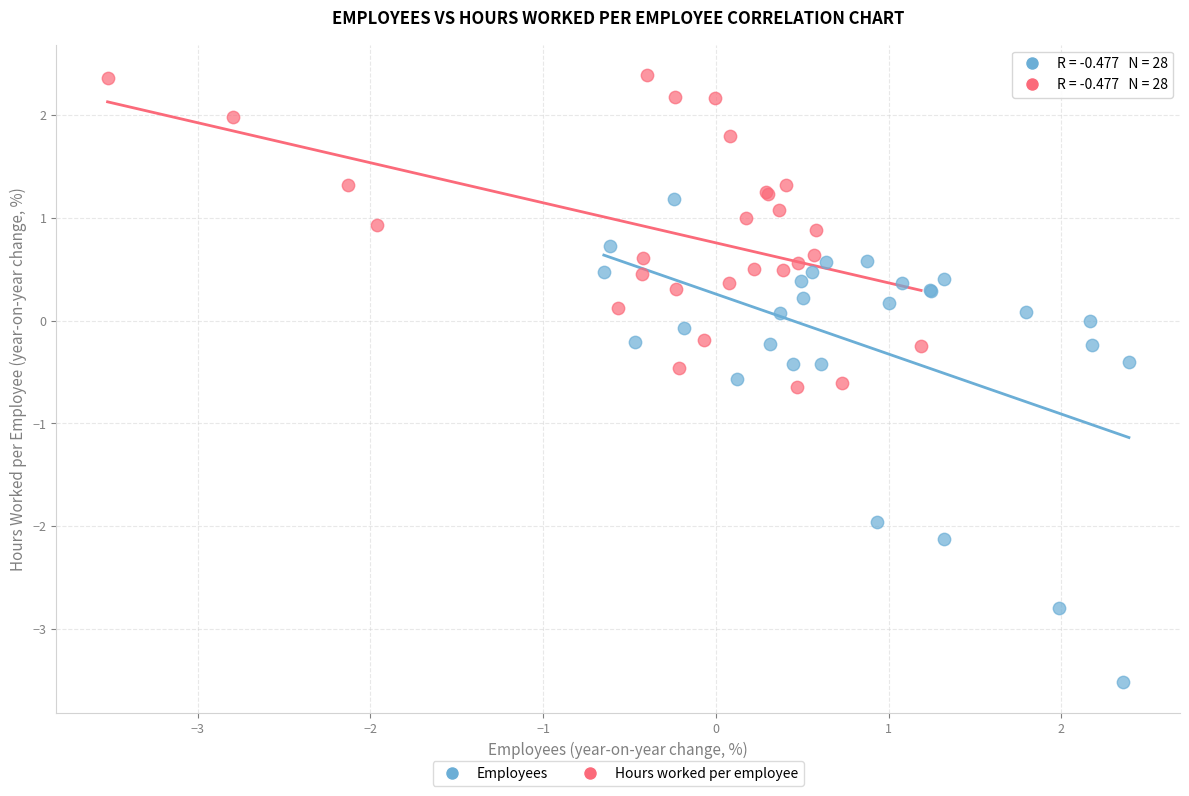

Which series contains the lowest Y value?

Employees